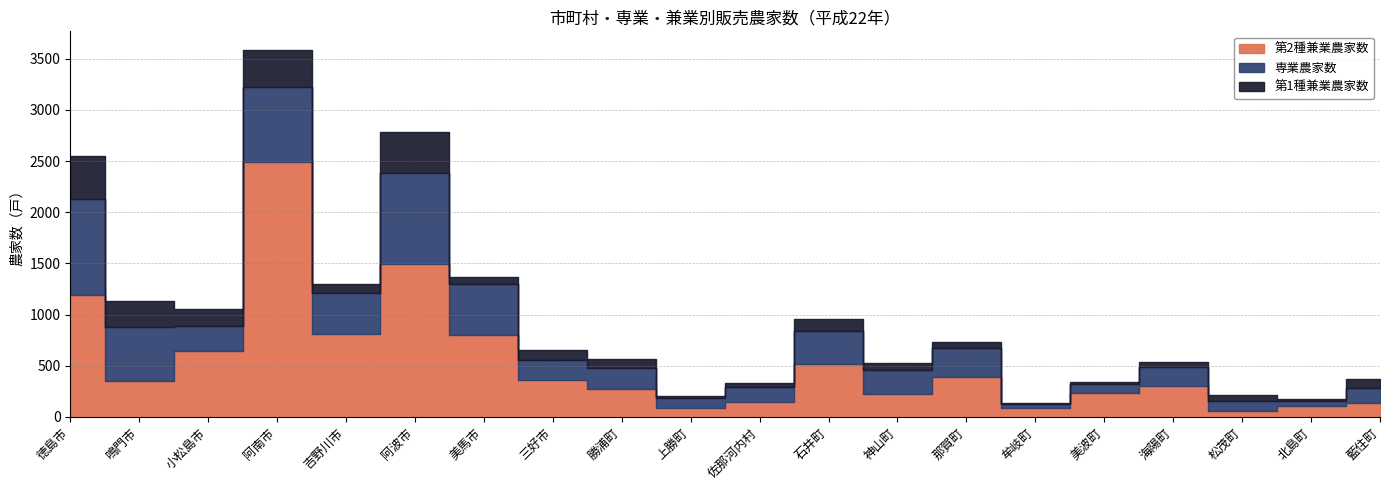

Reading left to right, extract all data points from this chart.

第2種兼業農家数: 1187	349	644	2494	806	1496	796	365	276	83	149	512	226	386	90	235	305	58	107	136
専業農家数: 941	528	248	727	406	888	504	189	199	100	139	324	228	287	39	90	183	100	44	149
第1種兼業農家数: 423	252	167	367	82	400	67	100	88	23	48	117	76	62	5	17	49	58	26	82